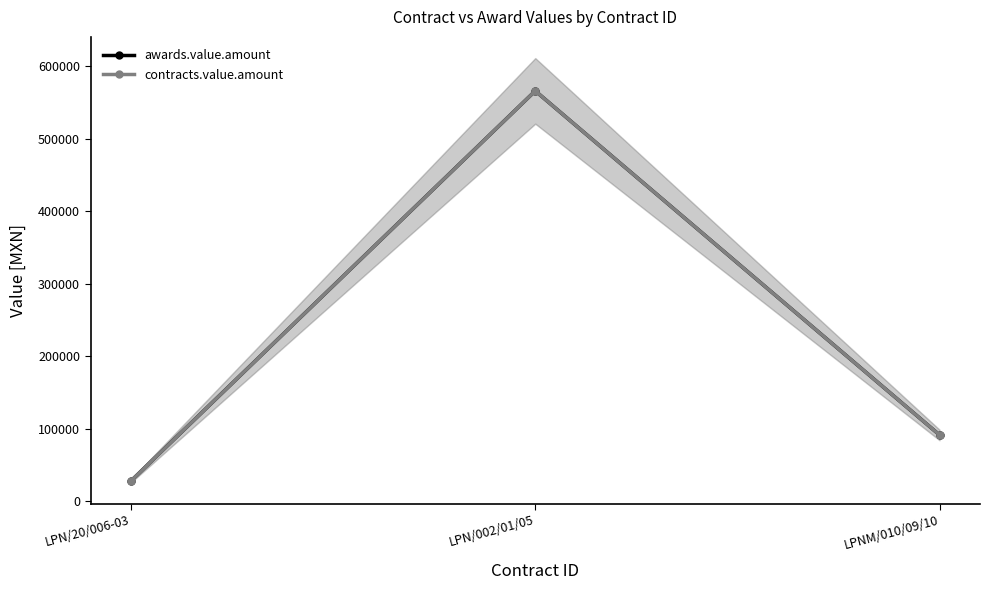

What is the average value of the contracts.value.amount series?

228326.5